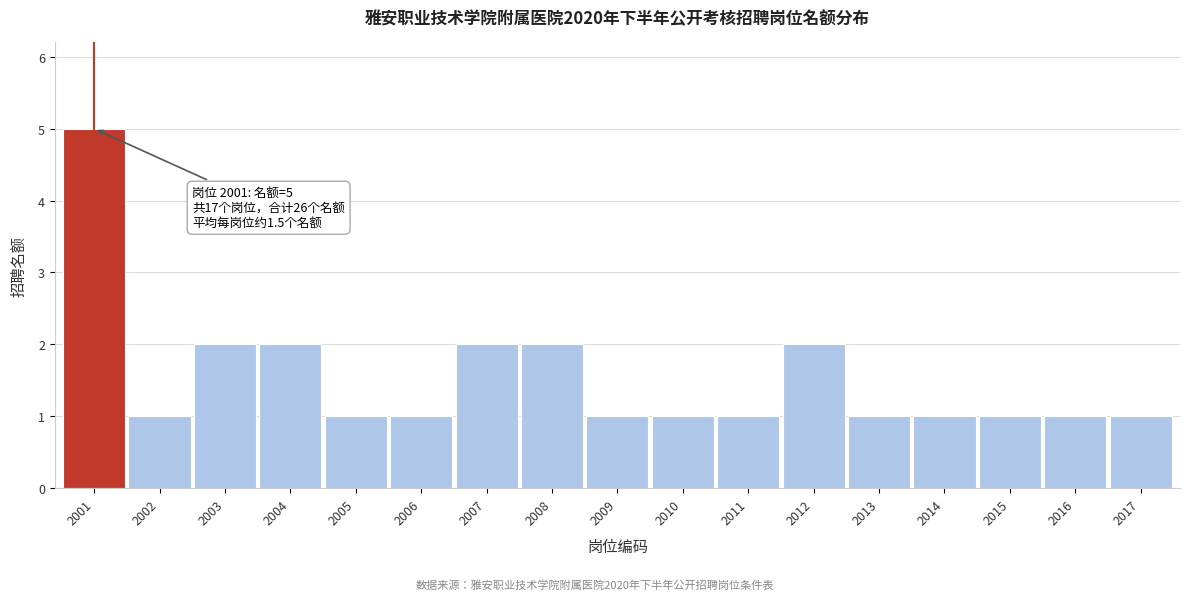

Reading left to right, extract all data points from this chart.

2001=5	2002=1	2003=2	2004=2	2005=1	2006=1	2007=2	2008=2	2009=1	2010=1	2011=1	2012=2	2013=1	2014=1	2015=1	2016=1	2017=1